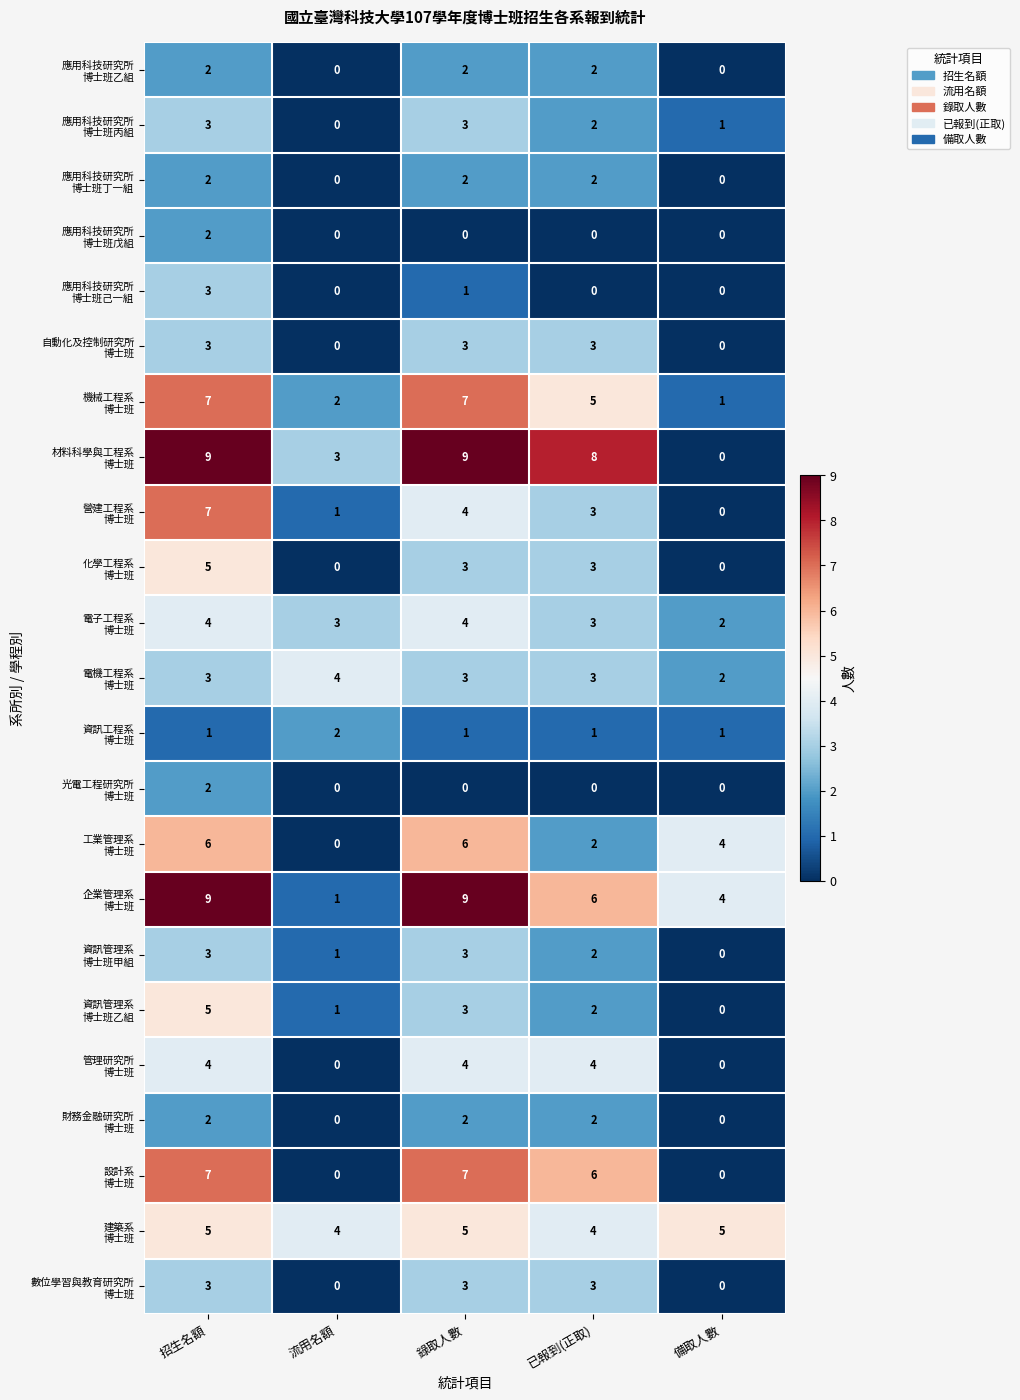

At which category is the sum across all series the highest?

招生名額